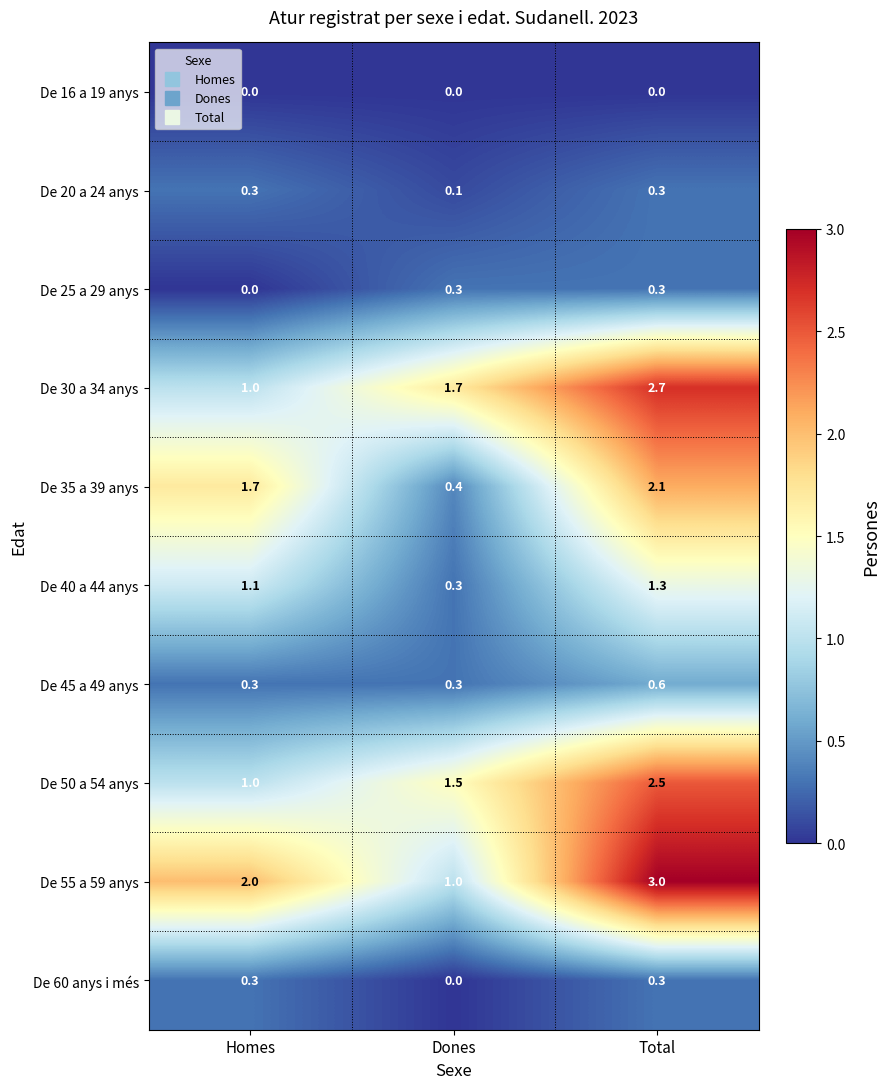

Reading left to right, list all the values displayed in this chart.

De 16 a 19 anys: 0.0	0.0	0.0
De 20 a 24 anys: 0.3	0.1	0.3
De 25 a 29 anys: 0.0	0.3	0.3
De 30 a 34 anys: 1.0	1.7	2.7
De 35 a 39 anys: 1.7	0.4	2.1
De 40 a 44 anys: 1.1	0.3	1.3
De 45 a 49 anys: 0.3	0.3	0.6
De 50 a 54 anys: 1.0	1.5	2.5
De 55 a 59 anys: 2.0	1.0	3.0
De 60 anys i més: 0.3	0.0	0.3